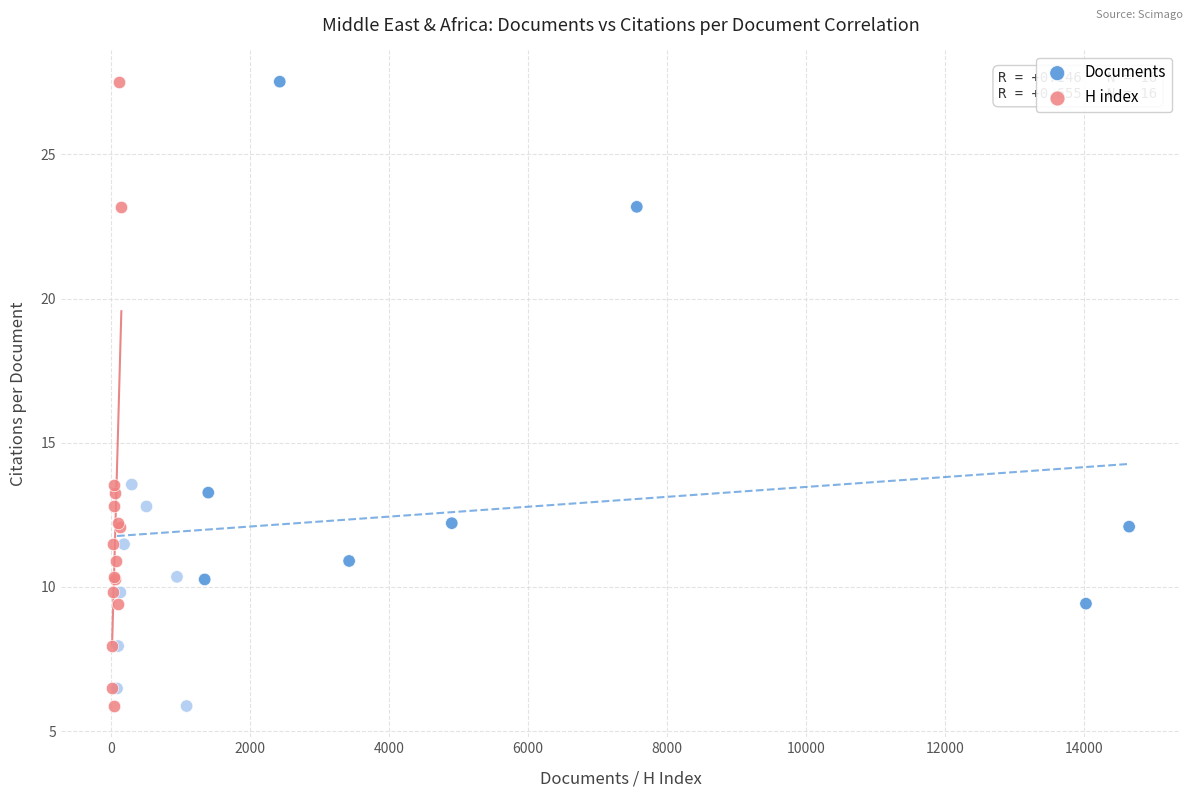

What are all the series names shown in the legend?

Documents, H index